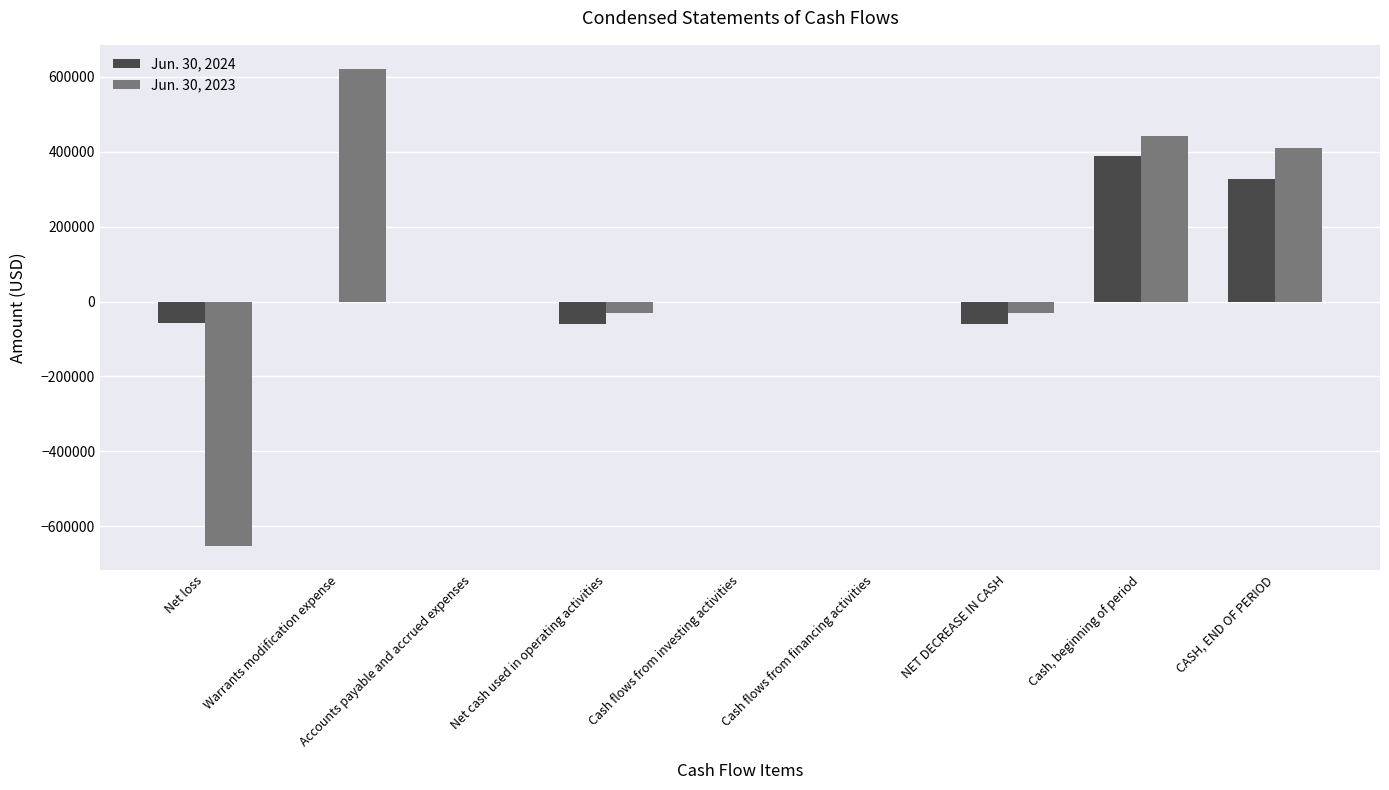

Which category has the highest value across all series?

Warrants modification expense